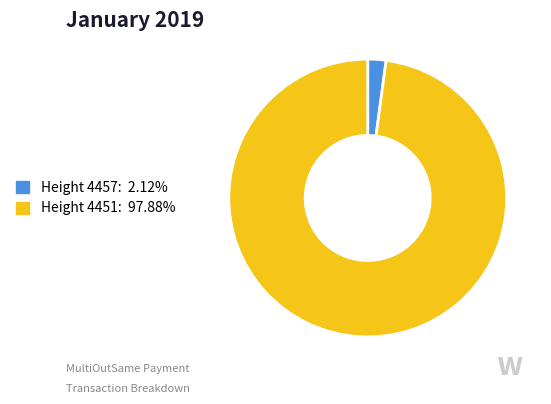

Does any single category account for the majority?

Yes